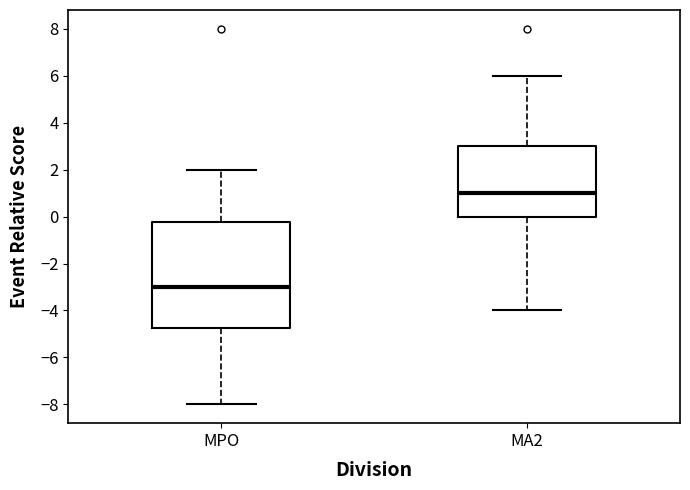

Reading left to right, read every box against the y-axis: the position of its median line, the range the box covers, and the ends of its whiskers. The values are not printed on the chart, so give them approximately, as read against the axis.

MPO: median -3.0, box -4.8 to -0.2, whiskers -8.0 to 2.0
MA2: median 1.0, box 0.0 to 3.0, whiskers -4.0 to 6.0